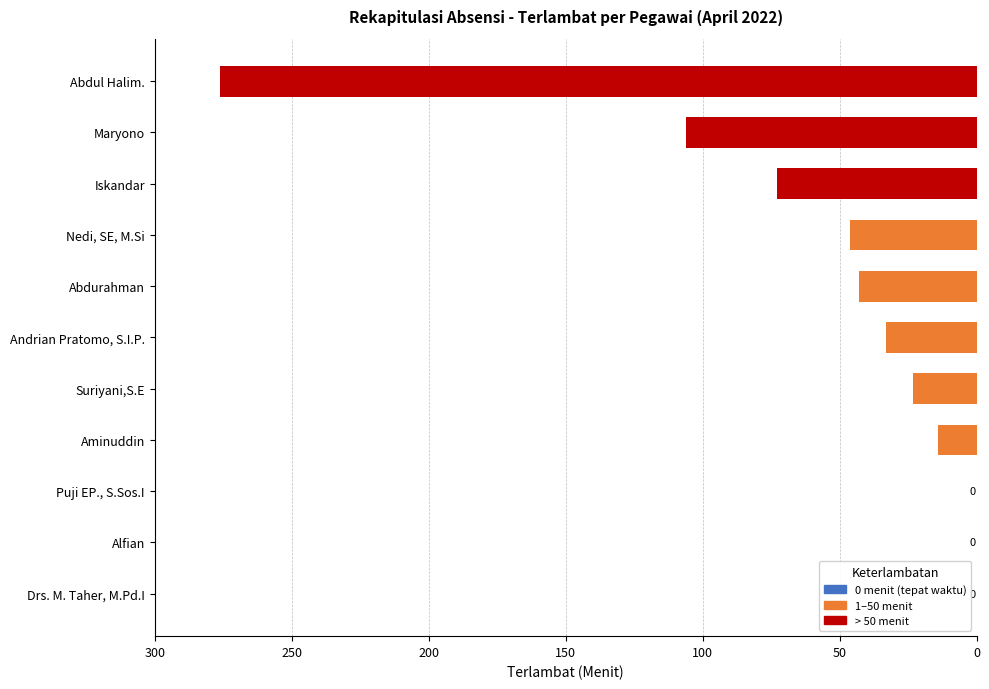

What is the sum of all values?

614